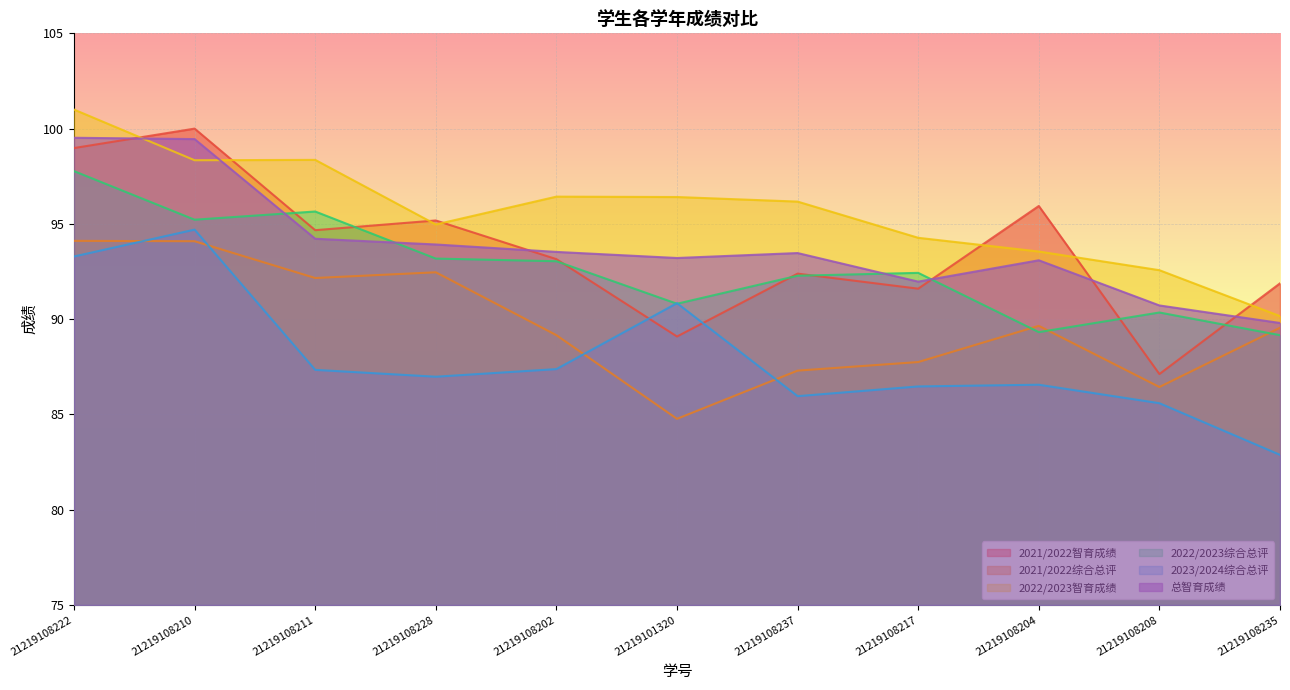

Reading right to left, what are all the values shown in this chart?

2021/2022智育成绩: 91.9	87.1	95.9	91.6	92.4	89.1	93.2	95.2	94.7	100.0	99.0
2021/2022综合总评: 89.5	86.4	89.7	87.8	87.3	84.8	89.2	92.5	92.2	94.1	94.1
2022/2023智育成绩: 90.2	92.6	93.5	94.3	96.2	96.4	96.4	95.0	98.4	98.3	101.0
2022/2023综合总评: 89.2	90.3	89.3	92.4	92.3	90.8	93.0	93.2	95.7	95.2	97.8
2023/2024综合总评: 82.9	85.6	86.6	86.5	86.0	90.8	87.4	87.0	87.3	94.7	93.3
总智育成绩: 89.8	90.7	93.1	92.0	93.5	93.2	93.5	93.9	94.2	99.5	99.5